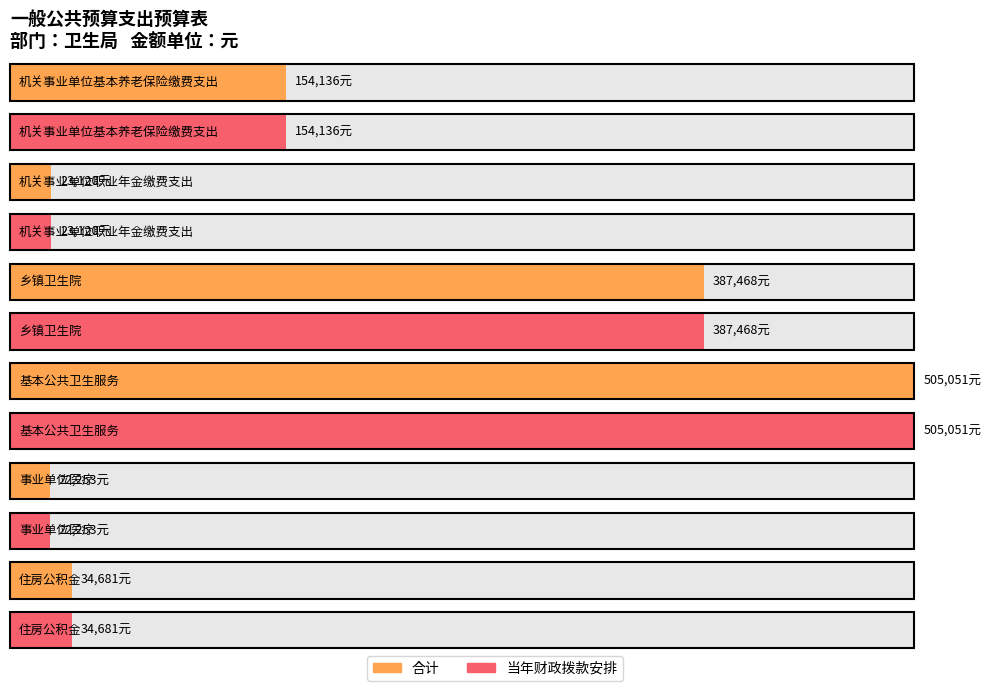

What is the approximate value of 当年财政拨款安排 at 住房公积金, to the nearest 10?

34680